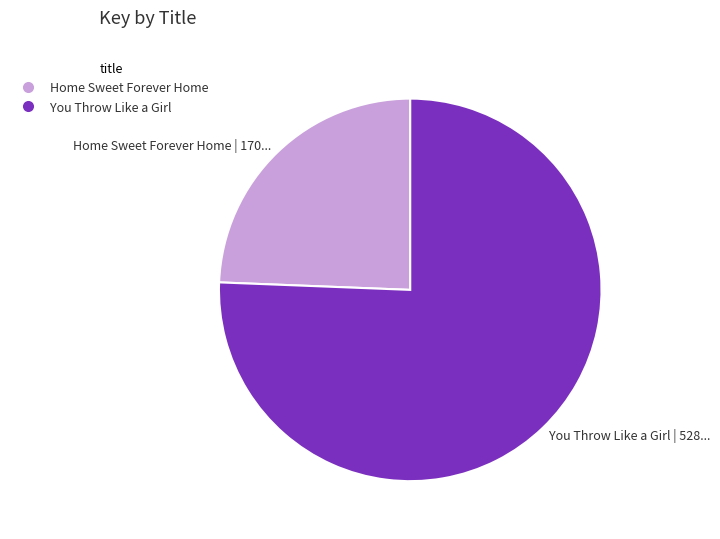

Rank the categories by value from highest to lowest.

You Throw Like a Girl, Home Sweet Forever Home